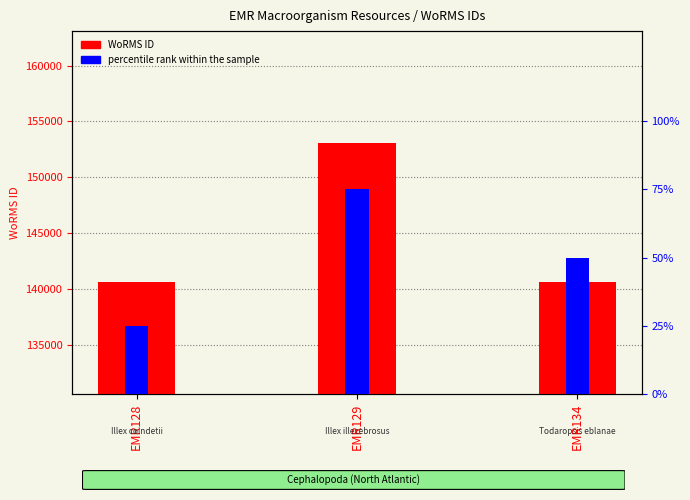

Is it true that percentile rank within the sample equals 16 at EMR129?

False